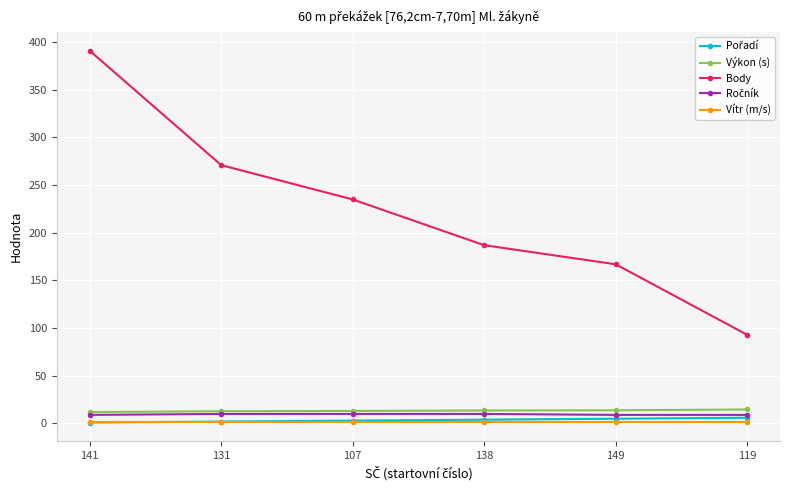

True or false: Výkon (s) and Vítr (m/s) intersect in this chart.

False